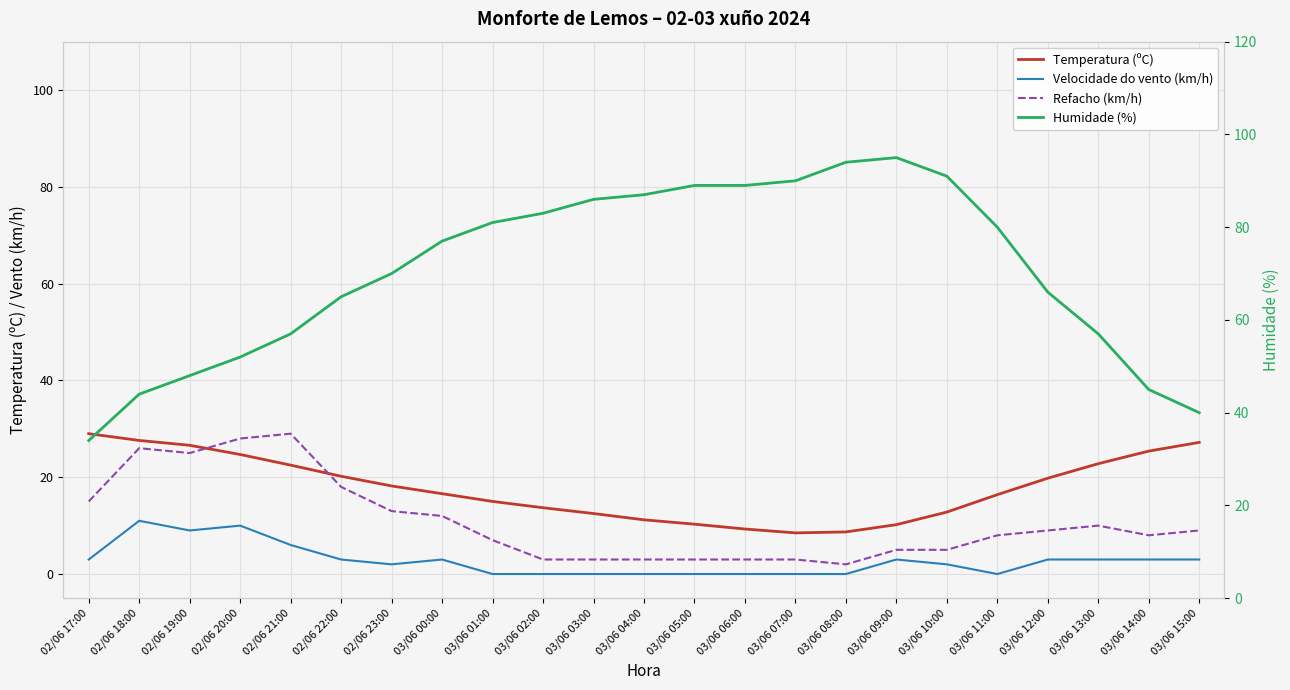

Is it true that Humidade (%) equals 104.2 at 03/06 12:00?

False